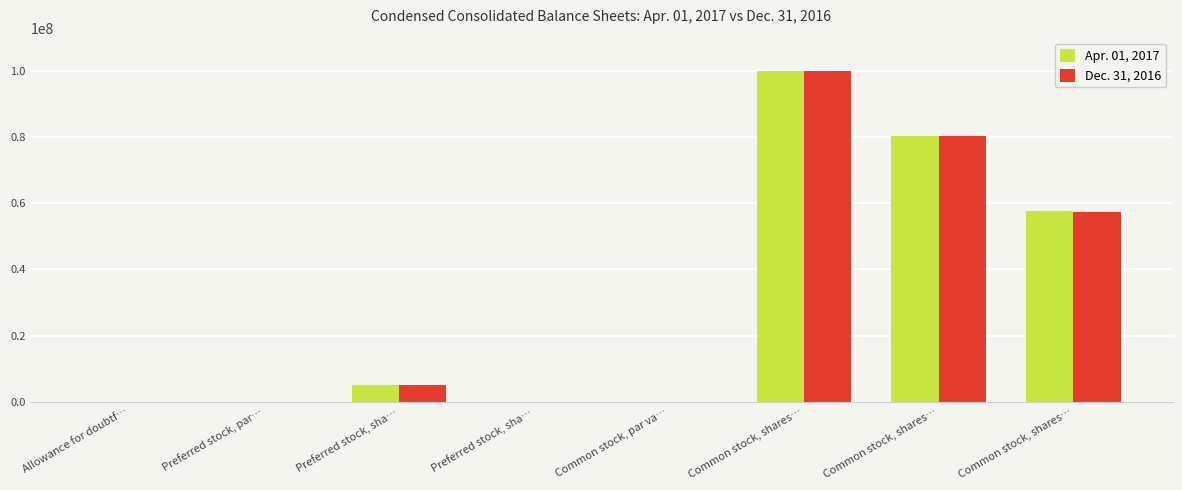

Which series changed the most between Allowance for doubtf… and Common stock, shares…?

Dec. 31, 2016